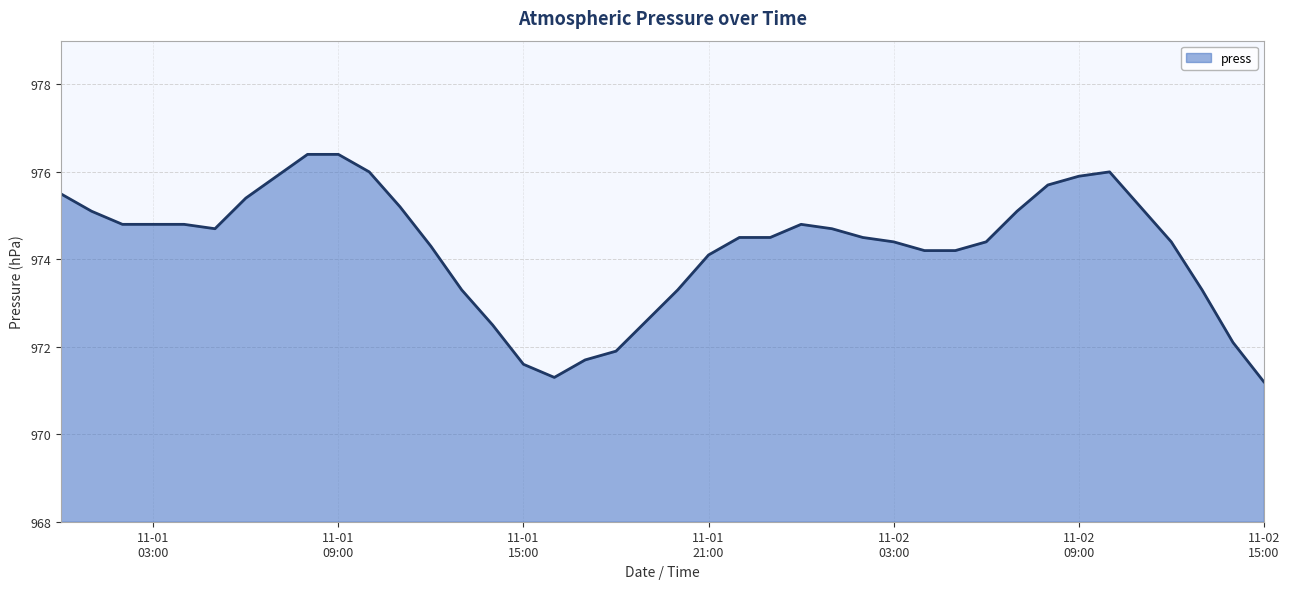

What is the minimum value shown in the chart?

971.2